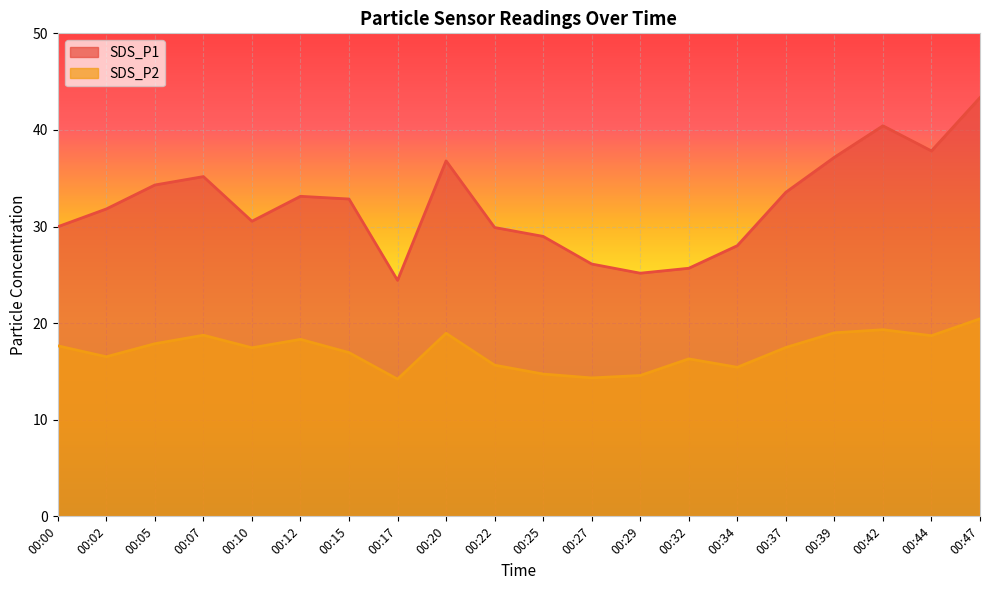

Is it true that SDS_P2 equals 10.4 at 00:42?

False